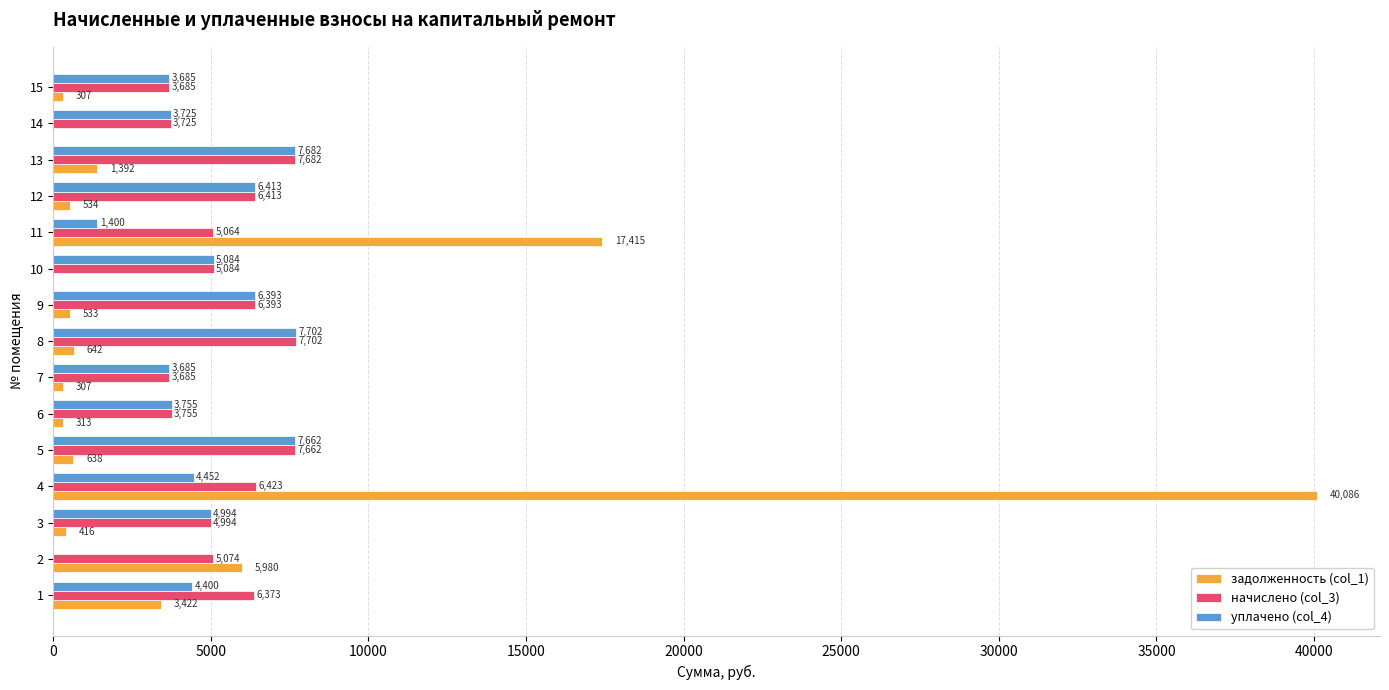

Is the value of начислено (col_3) at 8 greater than the value of задолженность (col_1) at 5?

Yes